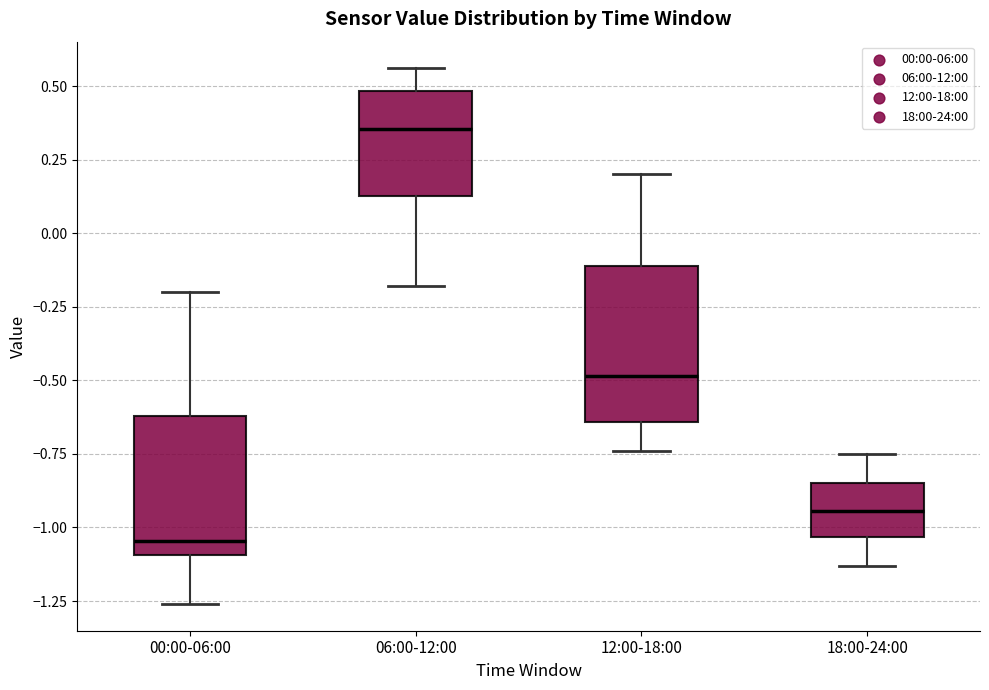

Where does the upper whisker of the box for 06:00-12:00 end on the y-axis? The values are not printed on the chart, so give them approximately, as read against the axis.

0.55